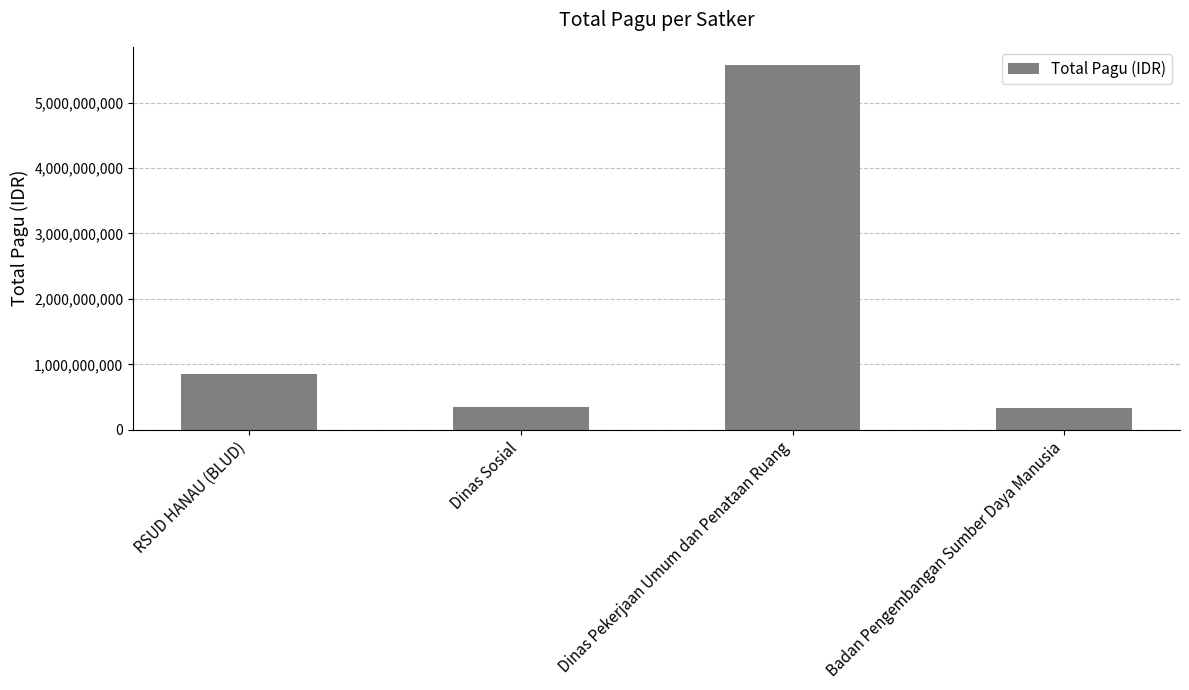

The value at RSUD HANAU (BLUD) is 1199658540. True or false?

False